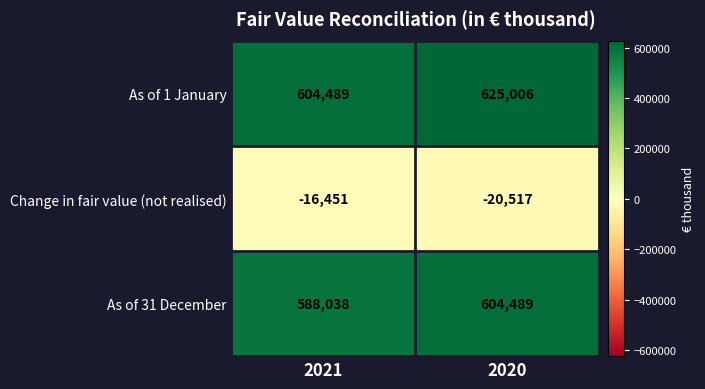

Reading left to right, list all the values displayed in this chart.

As of 1 January: 604489	625006
Change in fair value (not realised): -16451	-20517
As of 31 December: 588038	604489